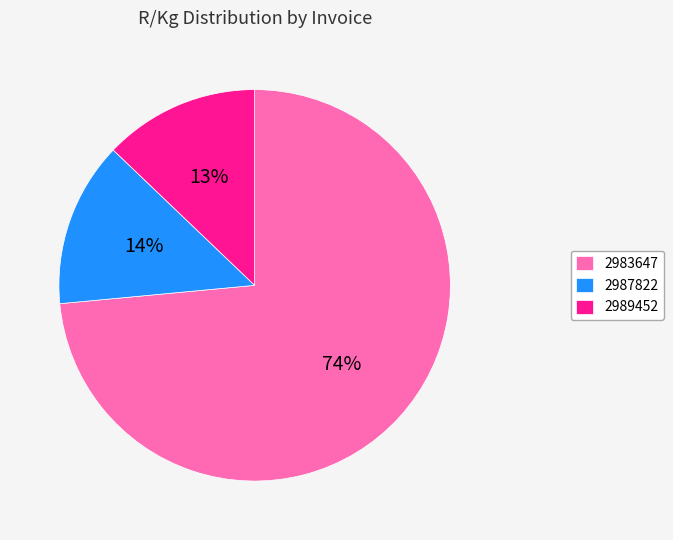

To the nearest percent, what portion does 2987822 represent?

14%